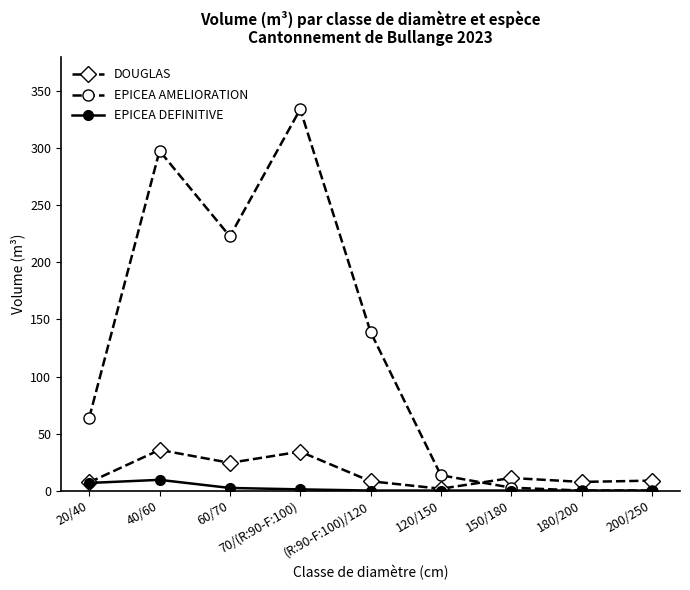

True or false: EPICEA DEFINITIVE has more than 0 points higher than both neighbors.

True